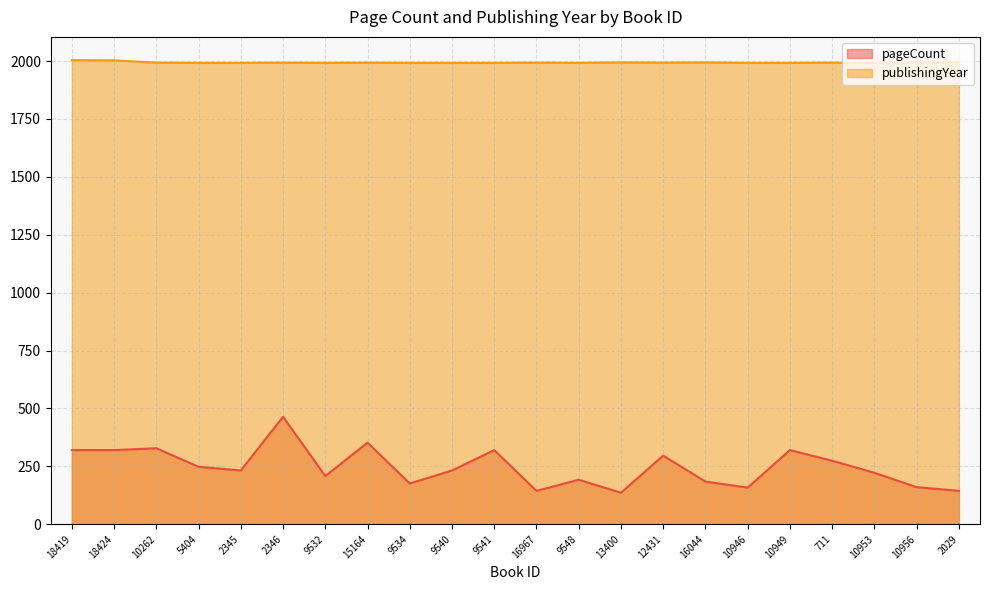

What are all the series names shown in the legend?

pageCount, publishingYear